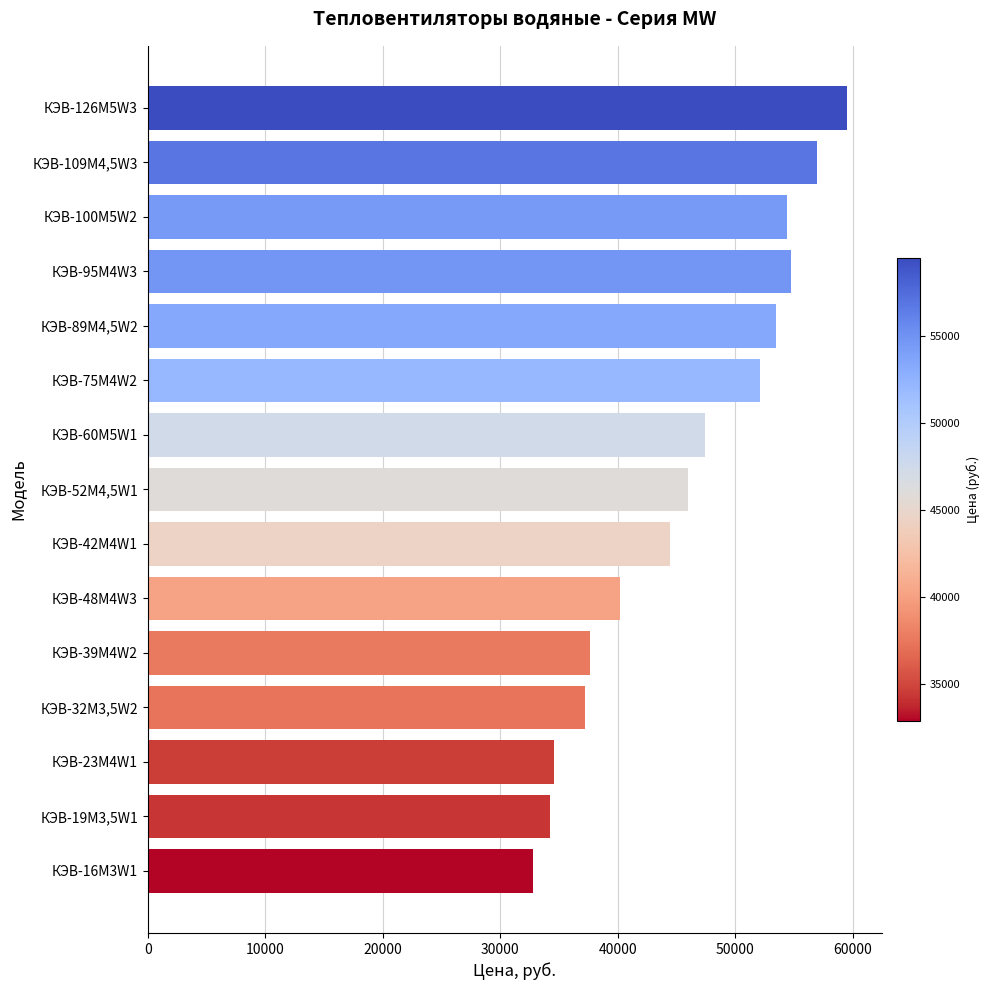

What is the sum of the values at КЭВ-42М4W1 and КЭВ-48М4W3?

84690